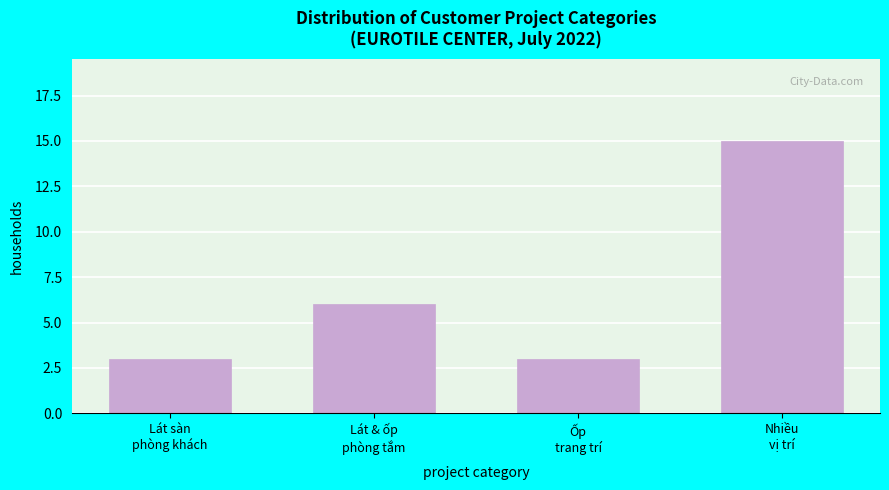

Reading right to left, what are all the values shown in this chart?

15	3	6	3